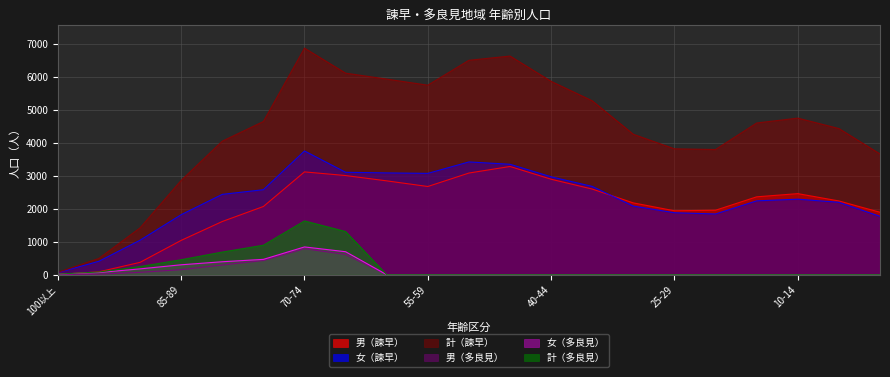

Does the chart display data point markers on the line(s)?

No